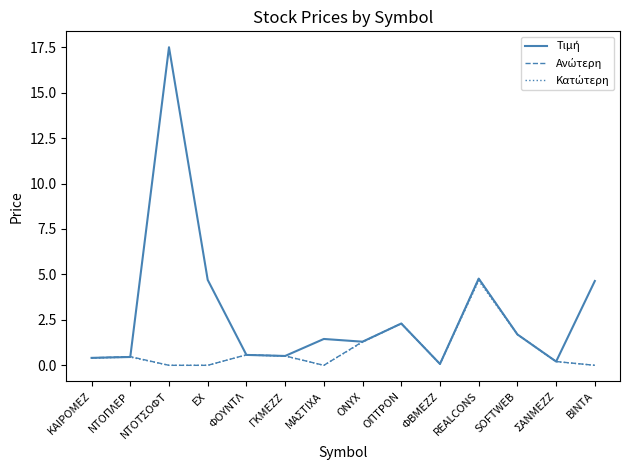

What is the greatest value displayed?

17.5